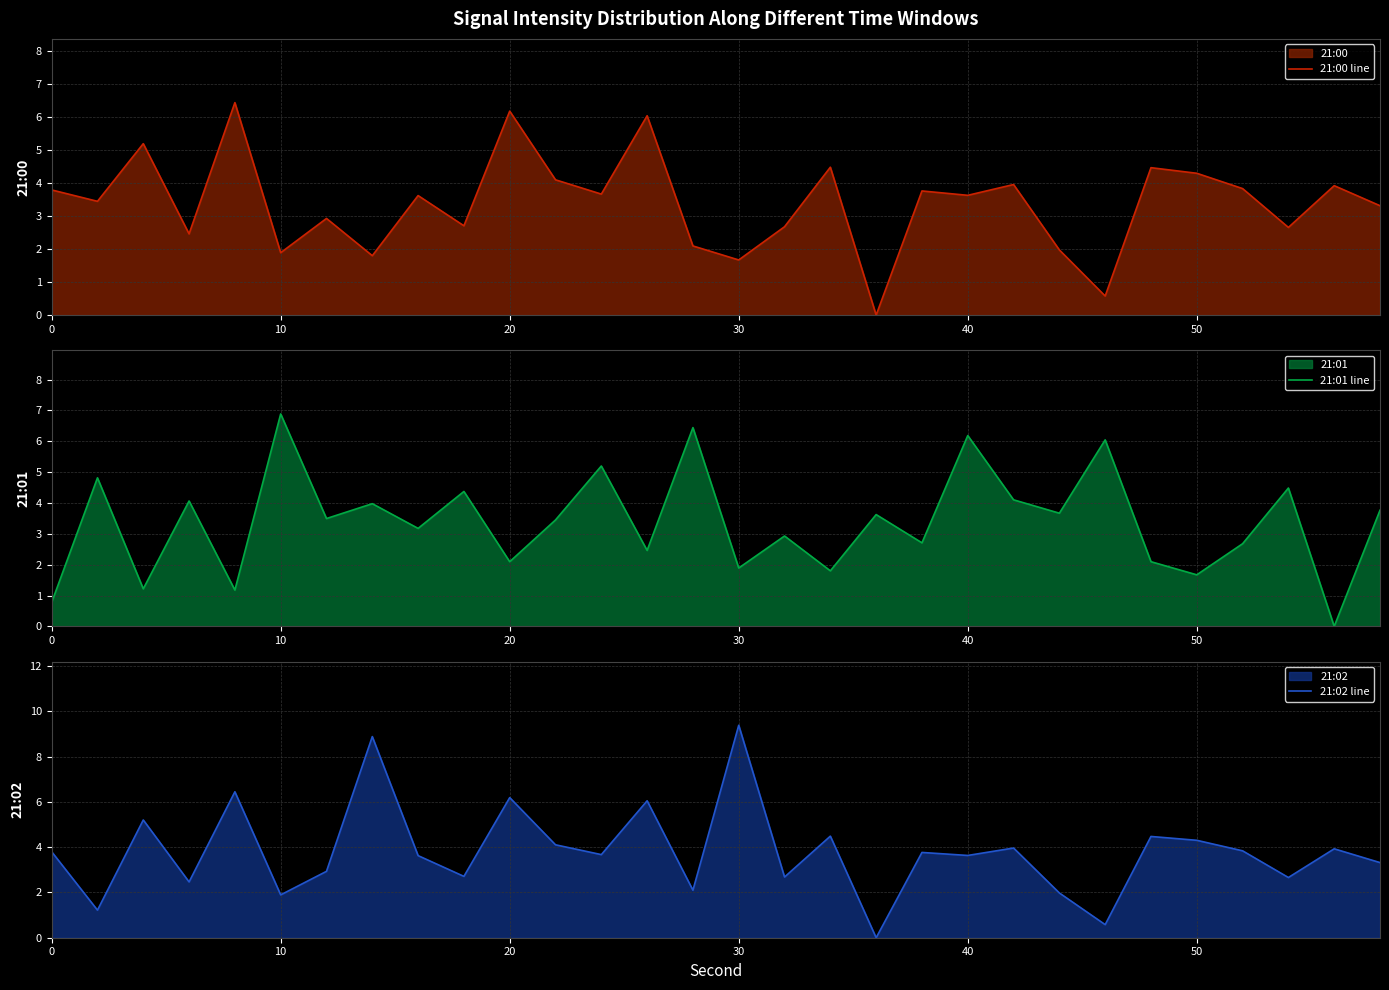

Count the number of data series in this chart.

3